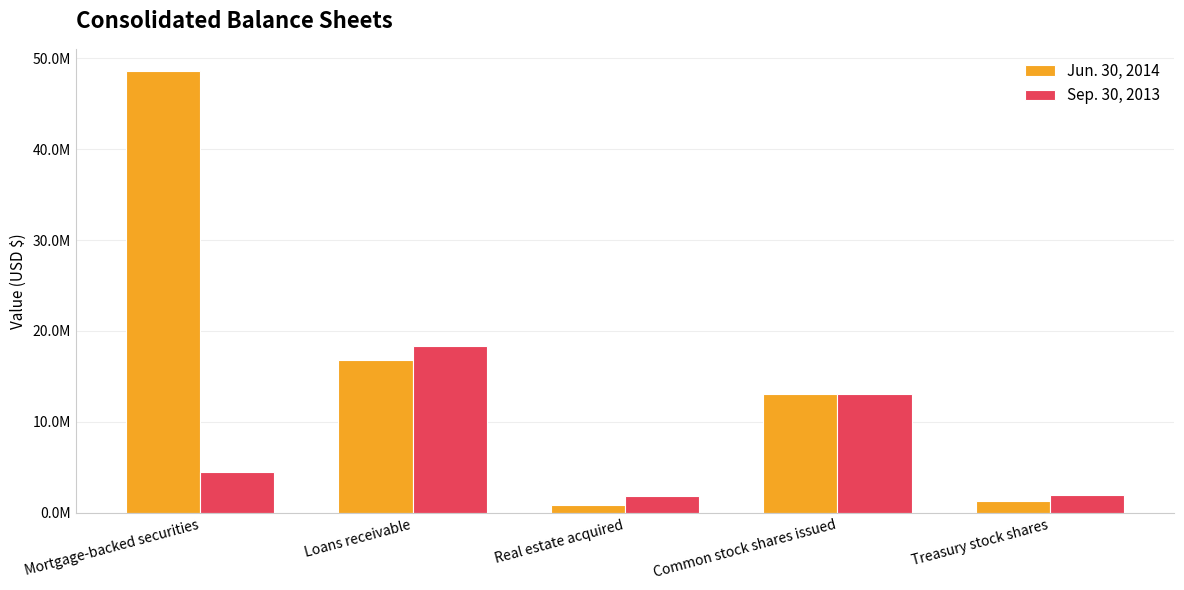

What is the average value of the Sep. 30, 2013 series?

7956265